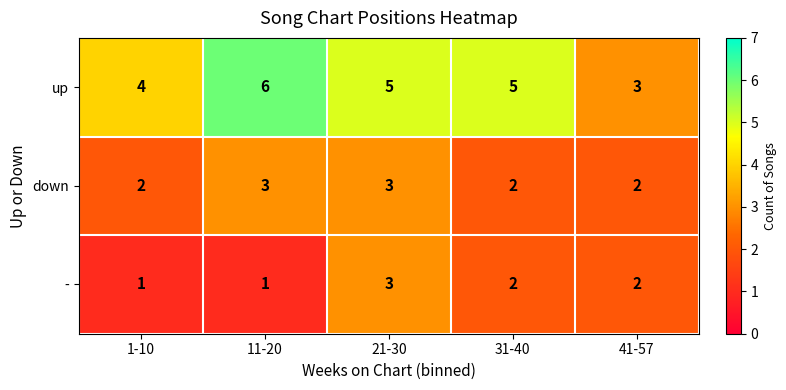

List the series in order of their overall mean, lowest first.

-, down, up